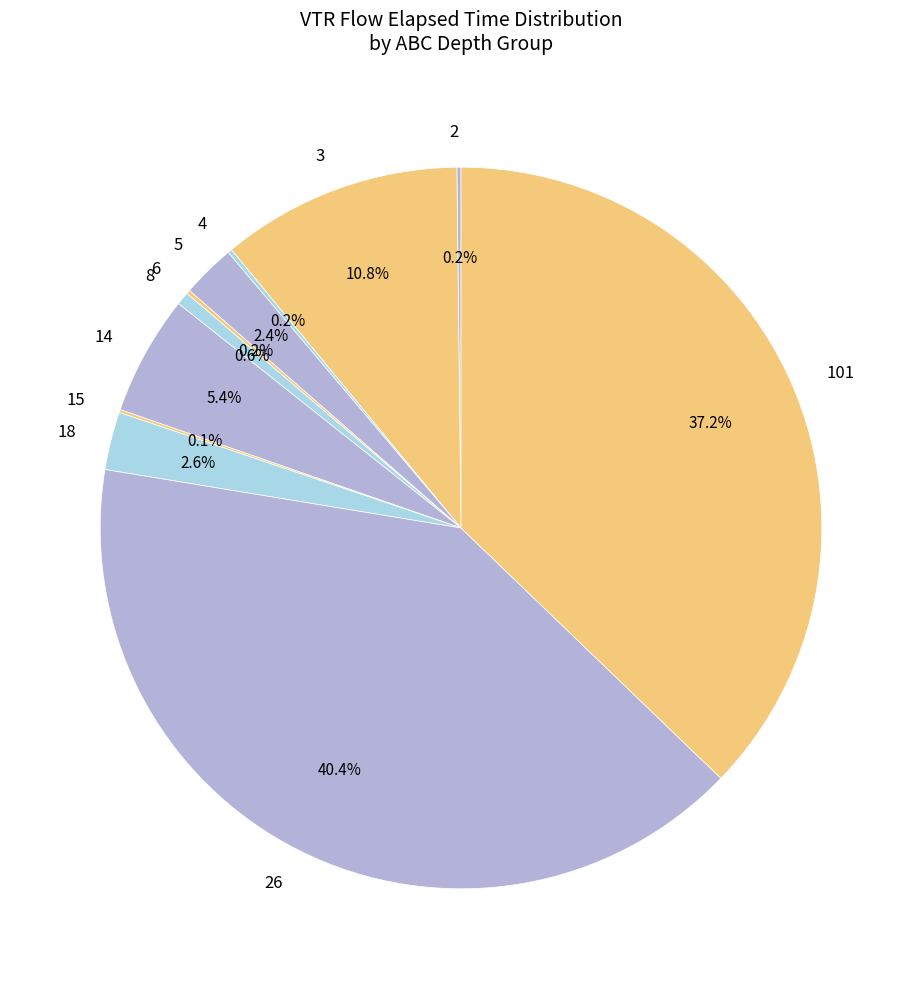

Does 8 account for over 50% of the chart?

No